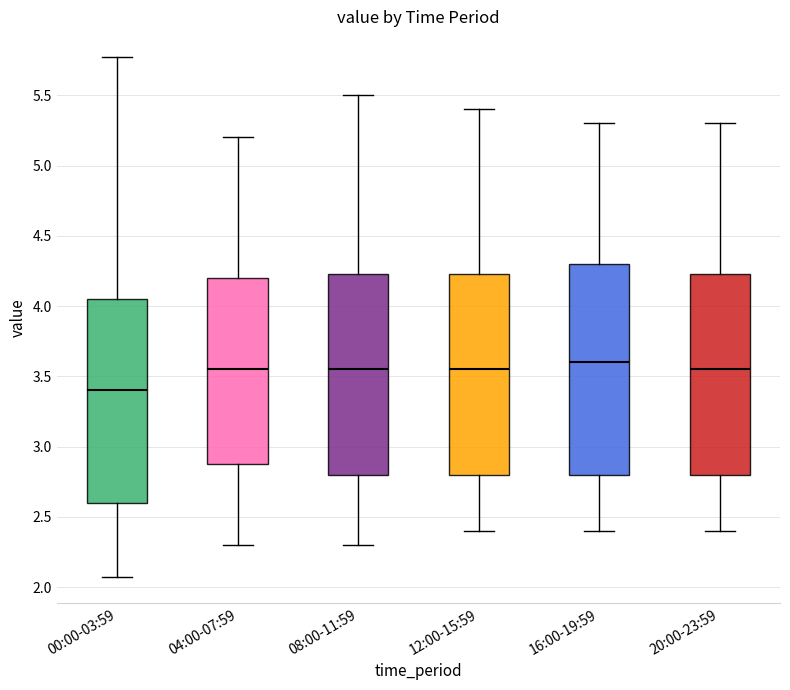

Which box's median line is the lowest?

00:00-03:59